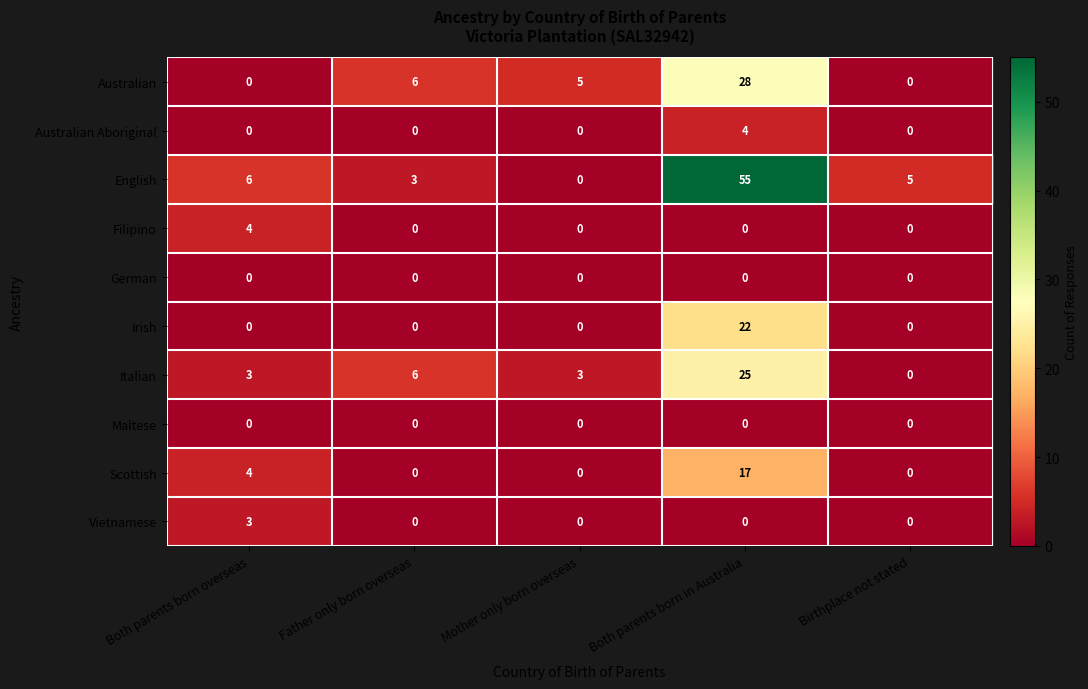

The Filipino series shows 0 at Mother only born overseas. True or false?

True